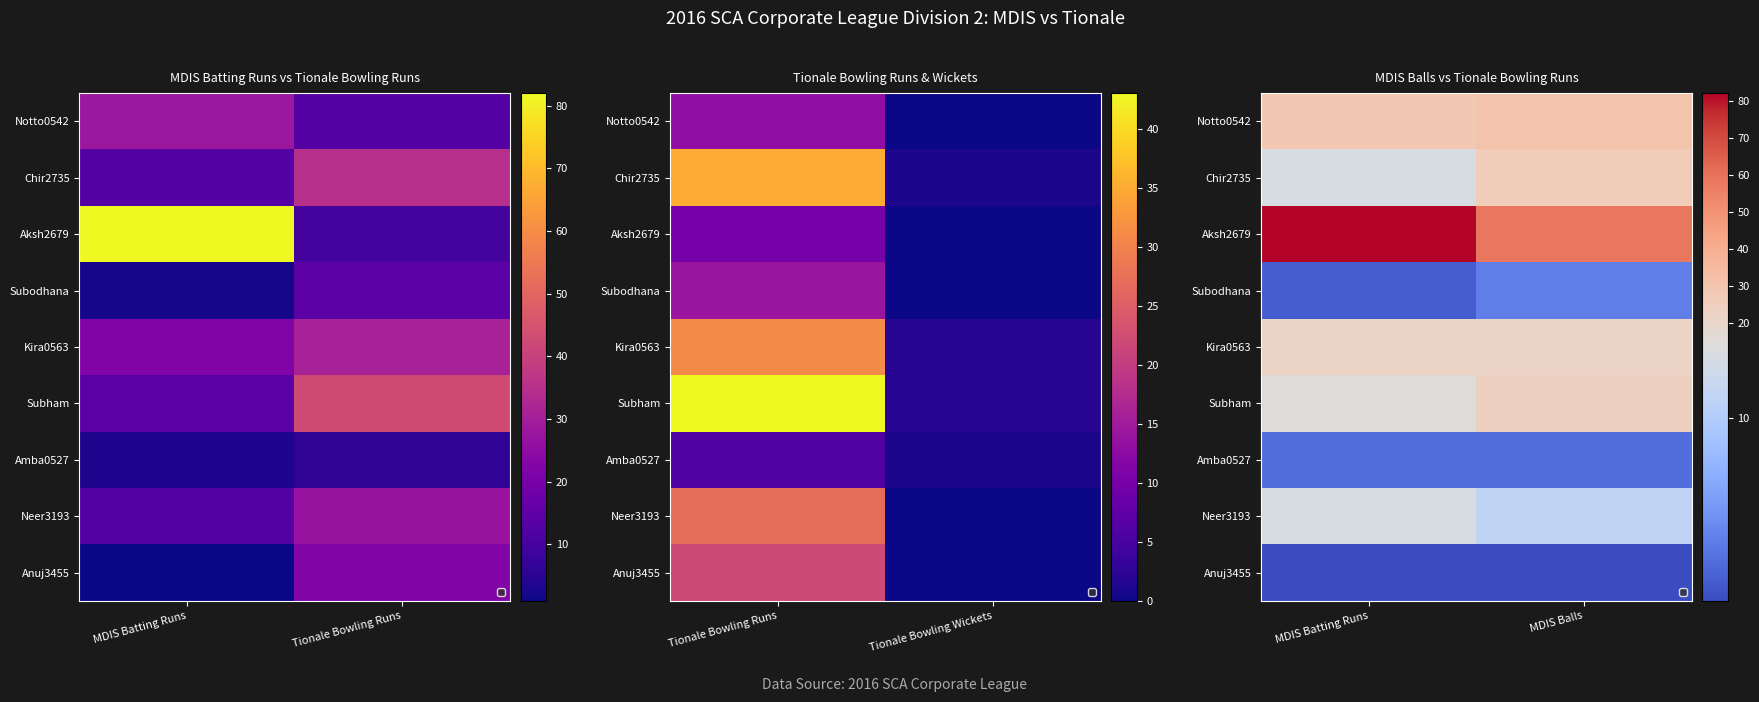

How many series are shown in this chart?

9